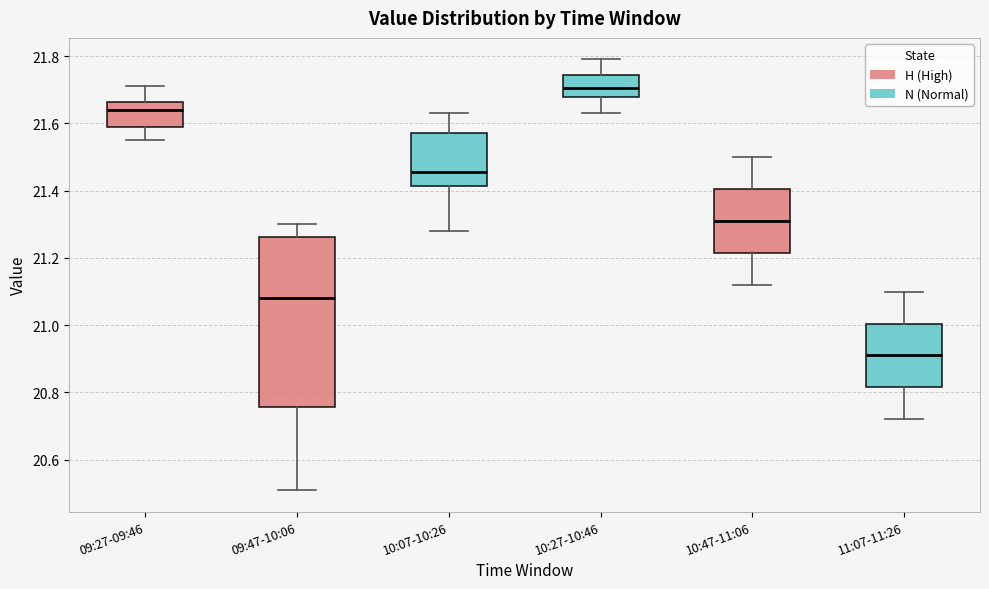

Reading left to right, transcribe this box plot: for each box, give where its median line is, the range the box spans, and where its two whiskers end, as read against the y-axis. The values are not printed on the chart, so give them approximately, as read against the axis.

09:27-09:46: median 21.64, box 21.60 to 21.66, whiskers 21.56 to 21.72
09:47-10:06: median 21.08, box 20.76 to 21.26, whiskers 20.52 to 21.30
10:07-10:26: median 21.46, box 21.42 to 21.58, whiskers 21.28 to 21.64
10:27-10:46: median 21.70, box 21.68 to 21.74, whiskers 21.64 to 21.80
10:47-11:06: median 21.32, box 21.22 to 21.40, whiskers 21.12 to 21.50
11:07-11:26: median 20.92, box 20.82 to 21.00, whiskers 20.72 to 21.10